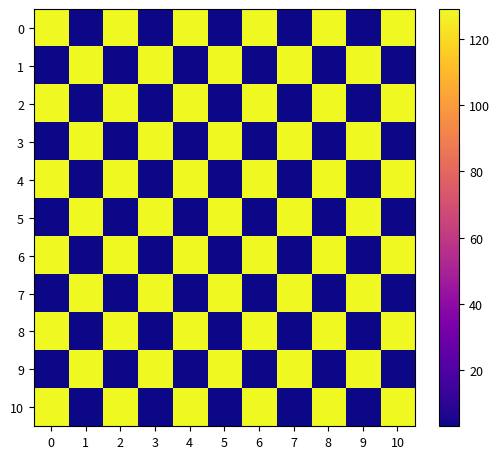

Which category has the lowest value across all series?

1